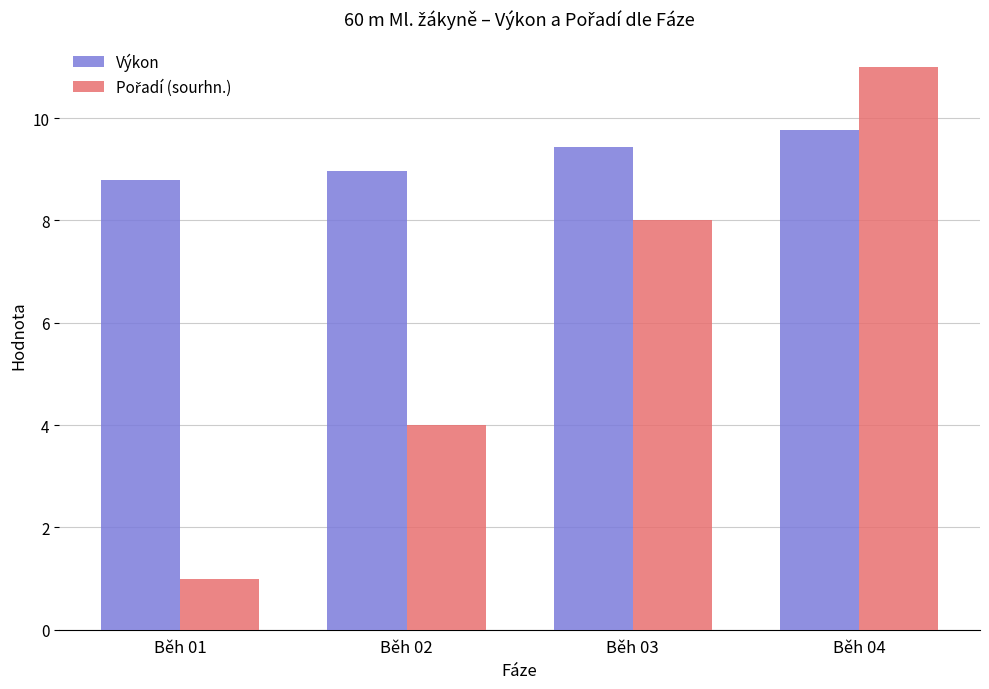

Read the Výkon value at Běh 03.

9.4